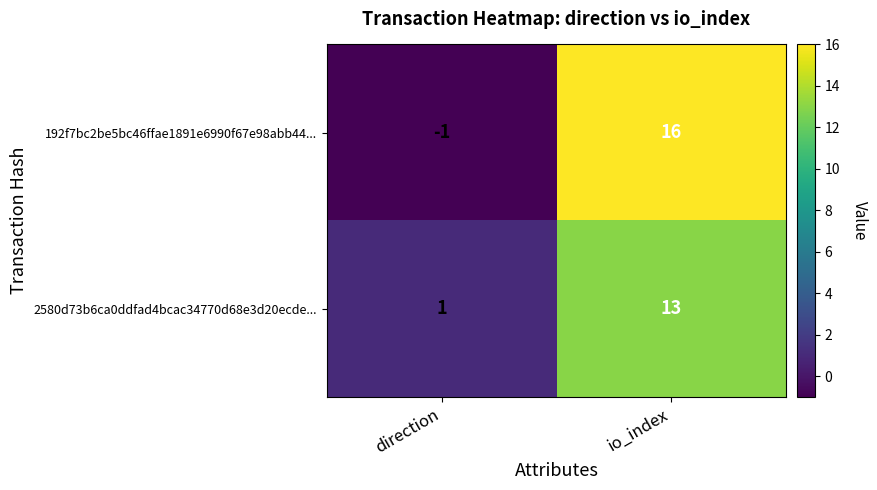

True or false: 2580d73b6ca0ddfad4bcac34770d68e3d20ecde... has a value of 21 at io_index.

False